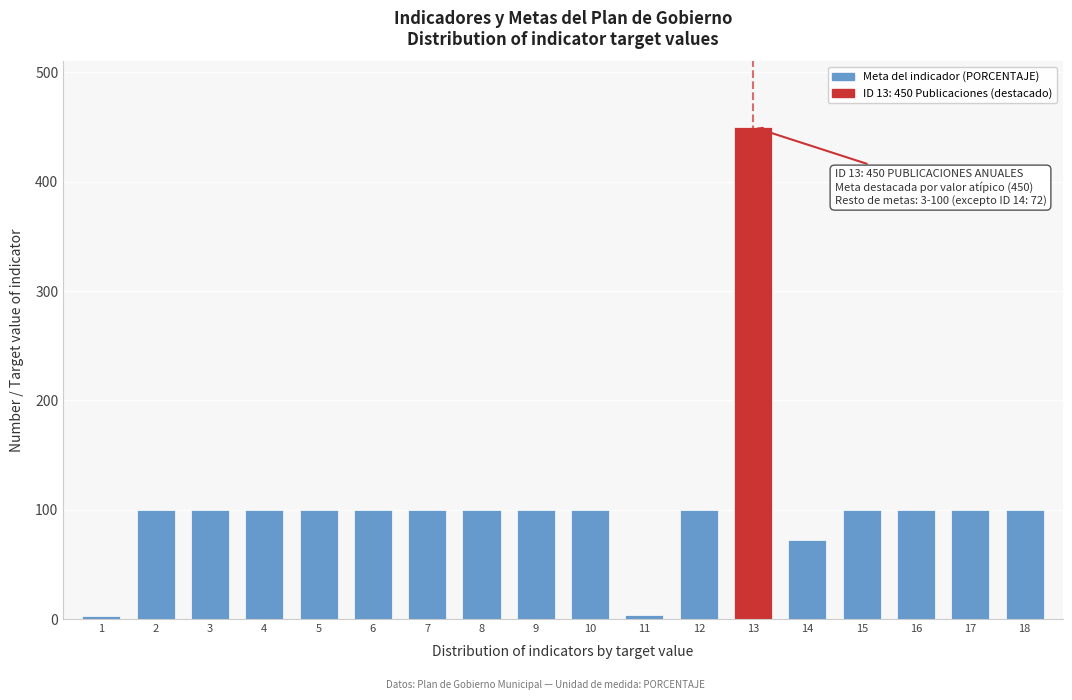

What is the sum of all values?

1929